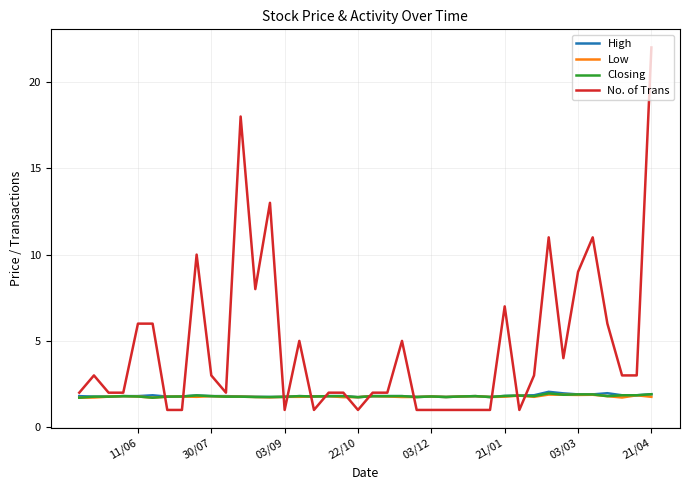

Which series has the largest range (max minus min)?

No. of Trans